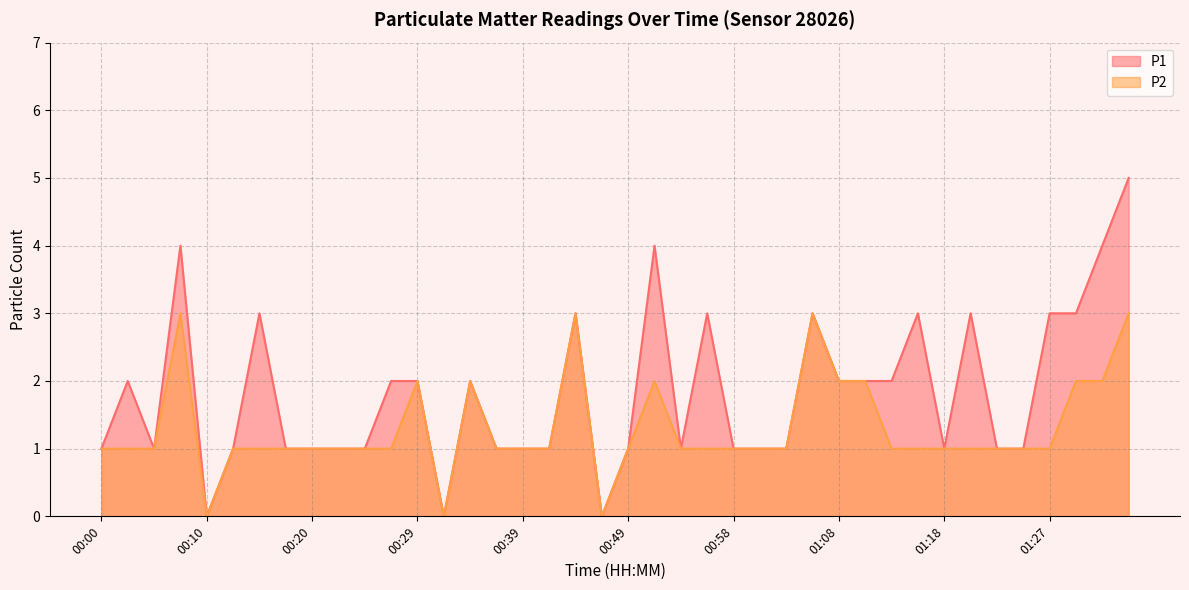

How many interior local peaks does the P1 series have?

10